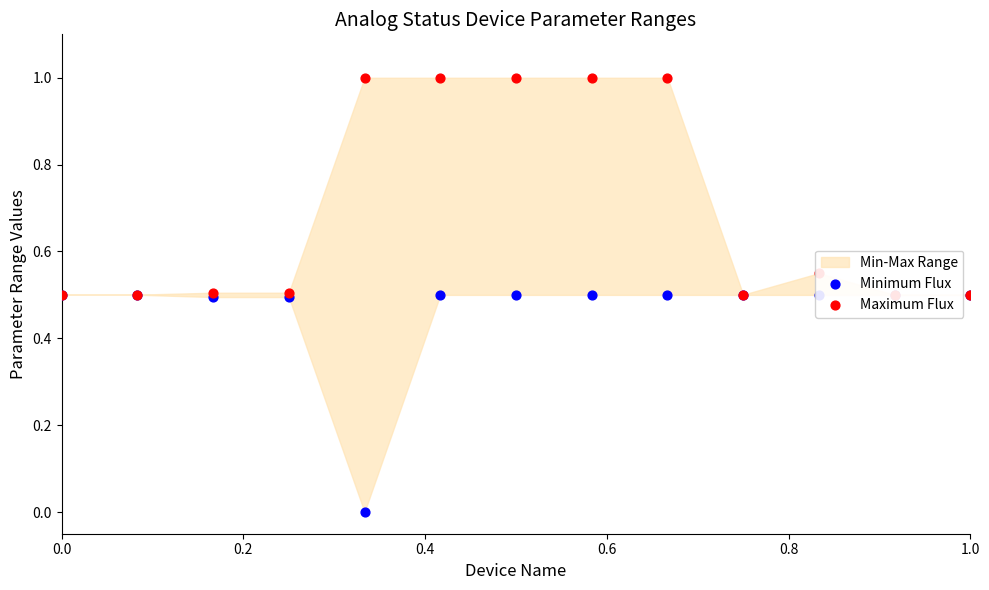

Which series contains the lowest Y value?

Minimum Flux